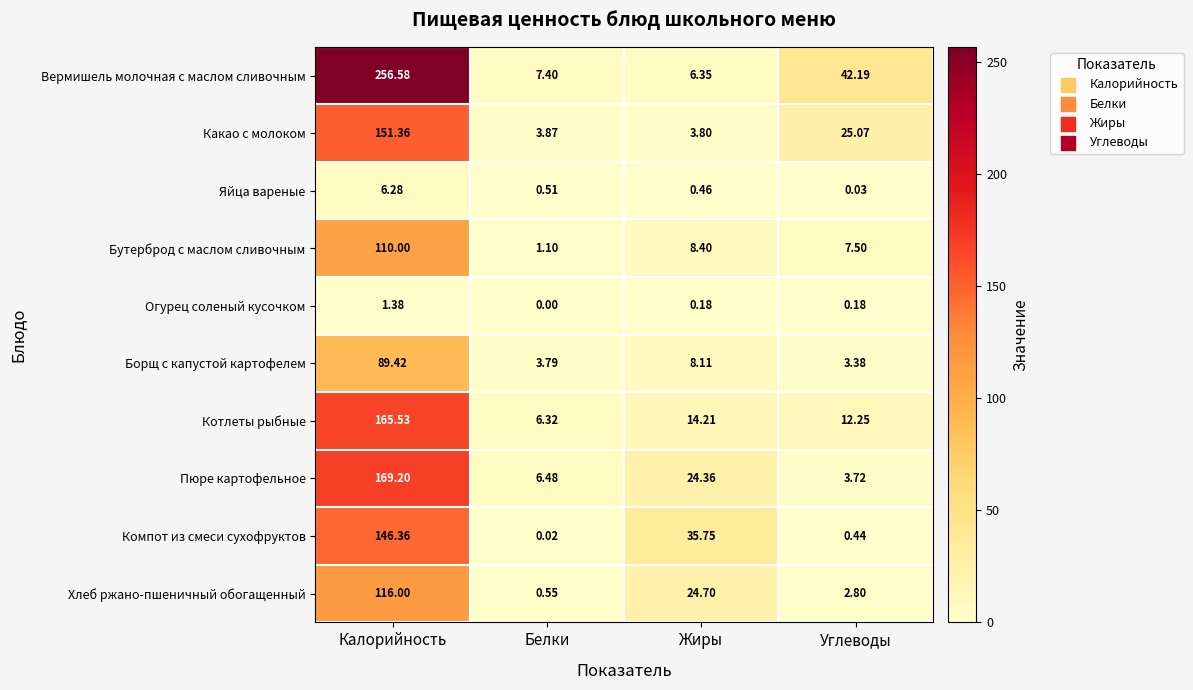

List the labels in order of Борщ с капустой картофелем value, largest first.

Калорийность, Жиры, Белки, Углеводы